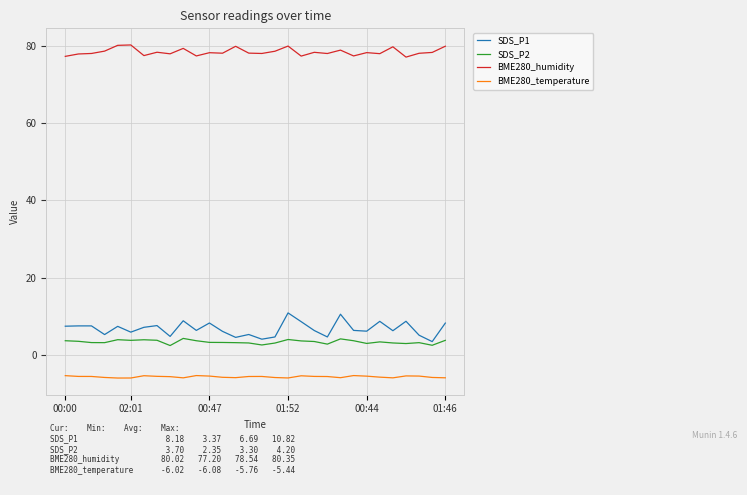

Which series has the widest spread of values?

SDS_P1